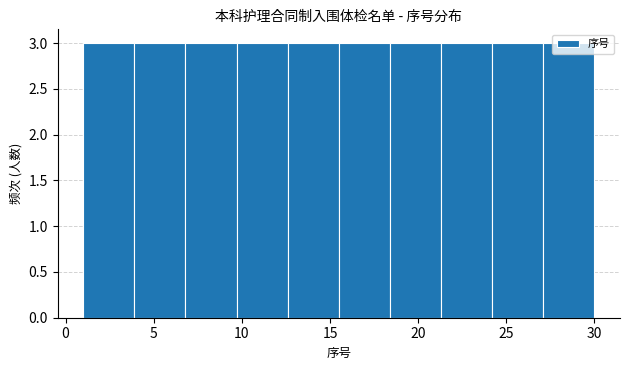

What is the height of the bar covering 27.1 to 30.0 on the x-axis? Neither the bar edges nor the heights are printed on the chart, so give them approximately, as read against the axes.

3